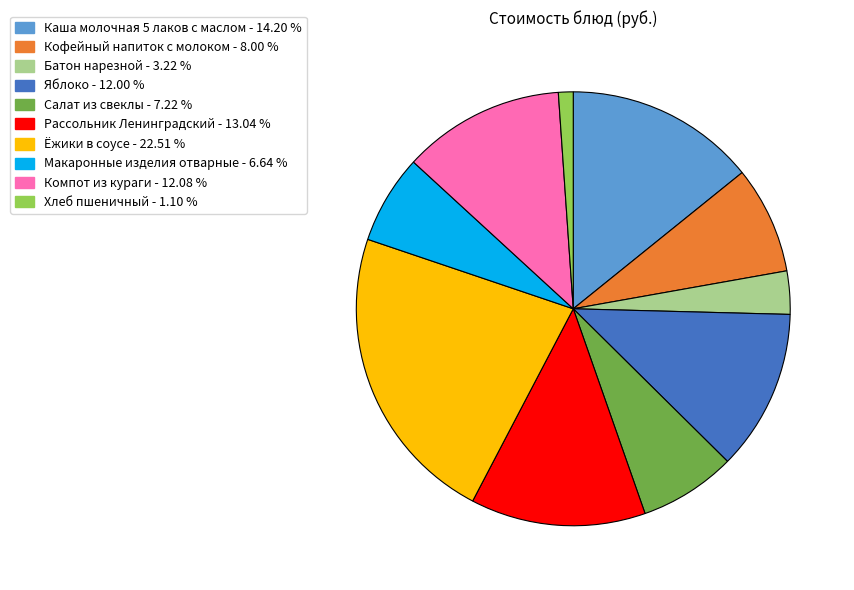

Which category has the biggest portion of the pie?

Ёжики в соусе